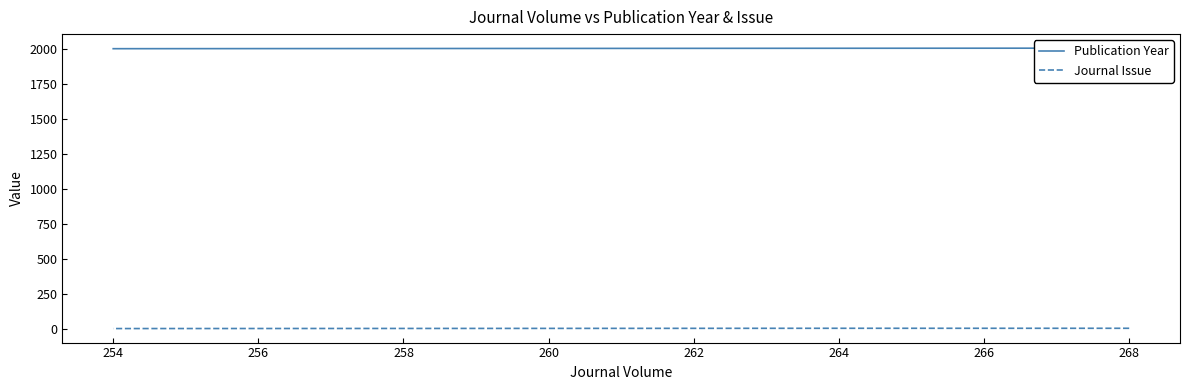

Which category has the lowest value across all series?

254